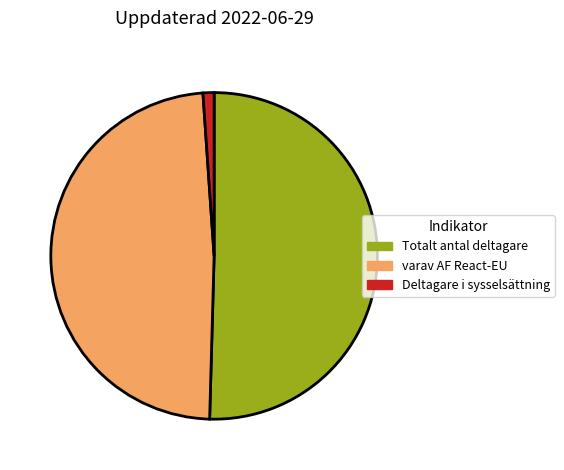

Rank the categories by value from lowest to highest.

Deltagare i sysselsättning, varav AF React-EU, Totalt antal deltagare